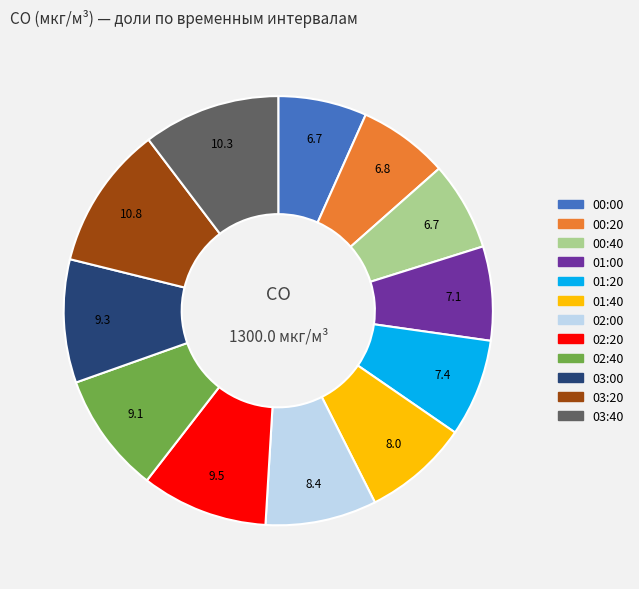

How many slices are in this pie chart?

12